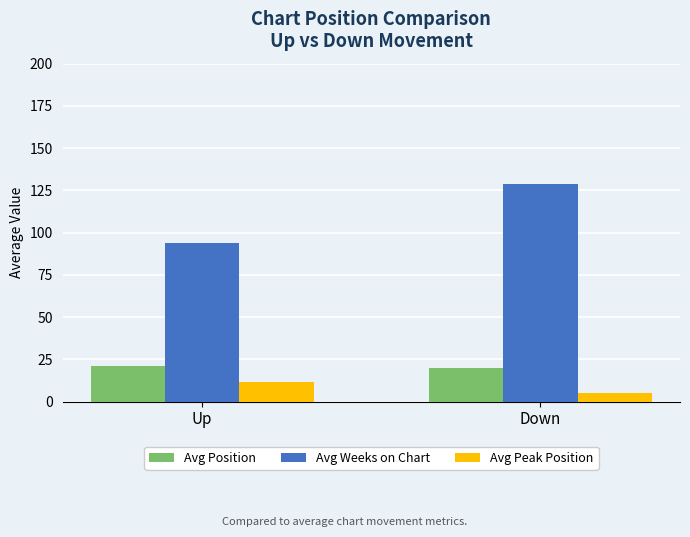

Reading right to left, list all the values displayed in this chart.

Avg Position: 19.7	20.9
Avg Weeks on Chart: 128.7	93.6
Avg Peak Position: 5.1	11.5